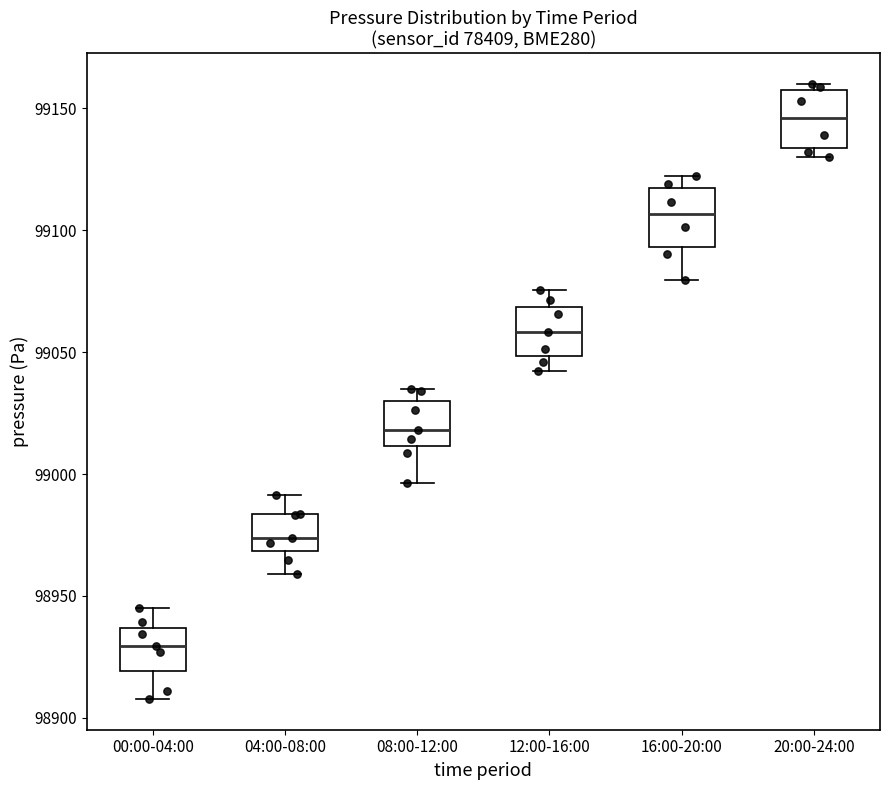

Reading left to right, transcribe this box plot: for each box, give where its median line is, the range the box spans, and where its two whiskers end, as read against the y-axis. The values are not printed on the chart, so give them approximately, as read against the axis.

00:00-04:00: median 98930, box 98920 to 98935, whiskers 98910 to 98945
04:00-08:00: median 98975, box 98970 to 98985, whiskers 98960 to 98990
08:00-12:00: median 99020, box 99010 to 99030, whiskers 98995 to 99035
12:00-16:00: median 99060, box 99050 to 99070, whiskers 99040 to 99075
16:00-20:00: median 99105, box 99095 to 99115, whiskers 99080 to 99120
20:00-24:00: median 99145, box 99135 to 99155, whiskers 99130 to 99160